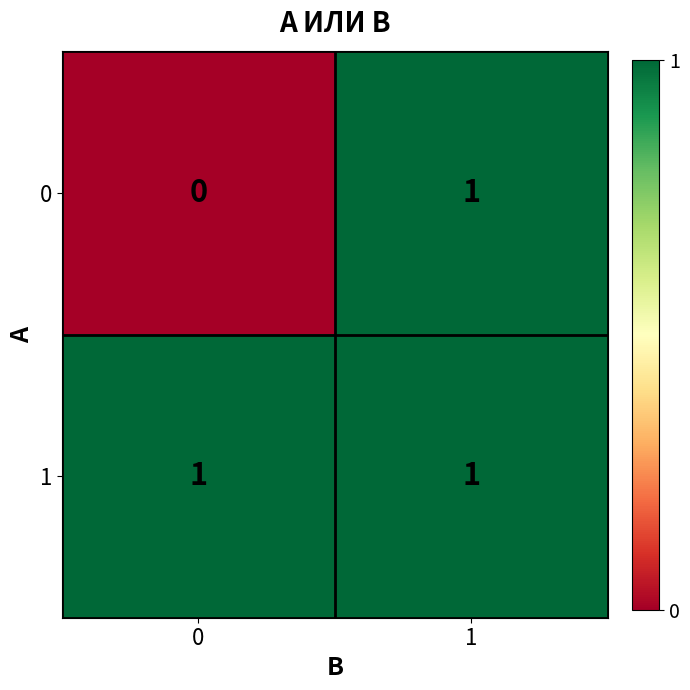

The value of 1 at 1 is 0. True or false?

False